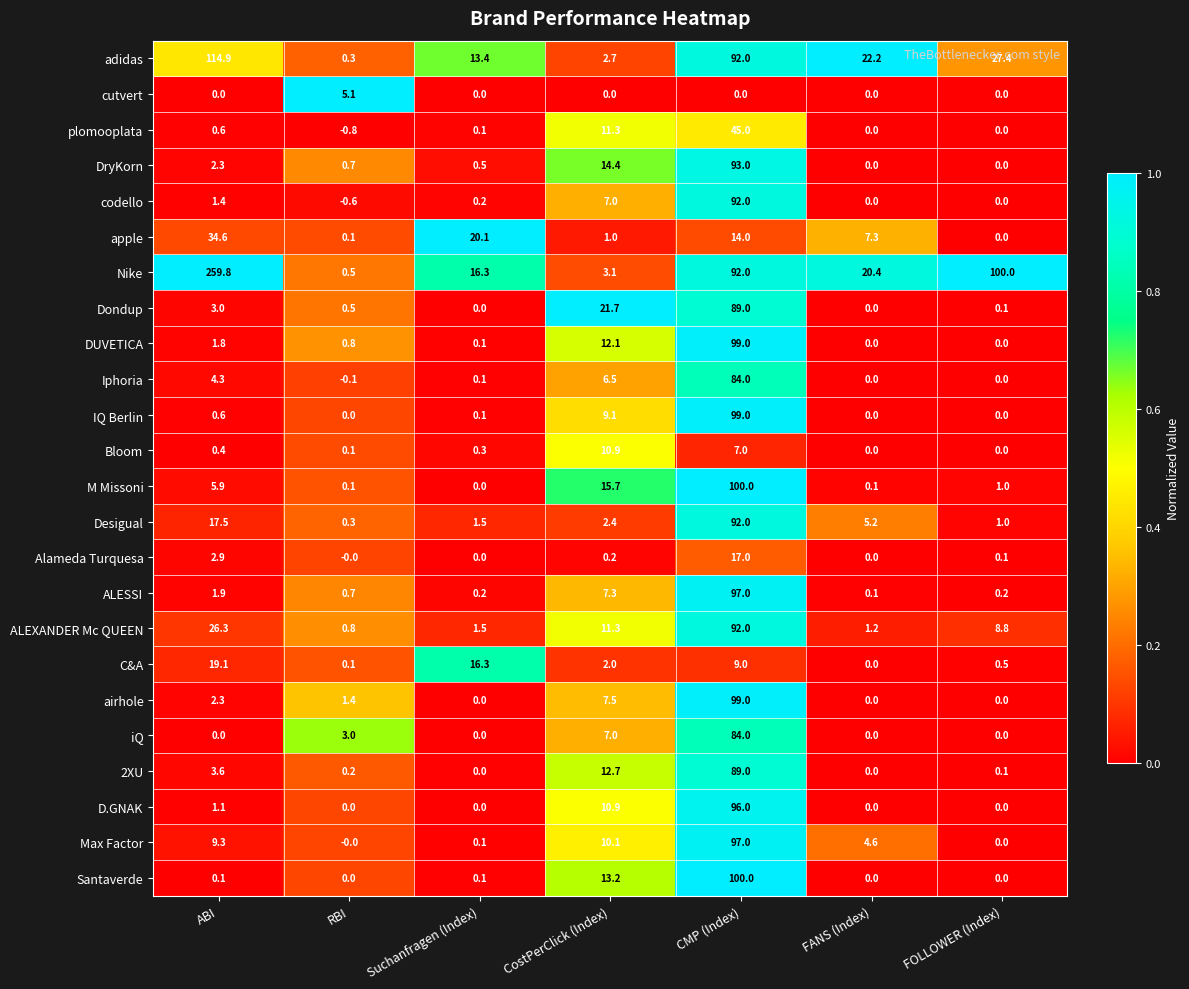

The M Missoni series shows 9.9 at CostPerClick (Index). True or false?

False